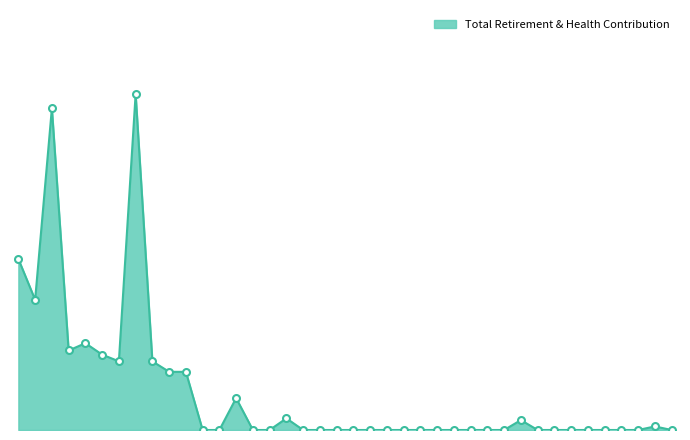

Does the chart have visible grid lines?

No